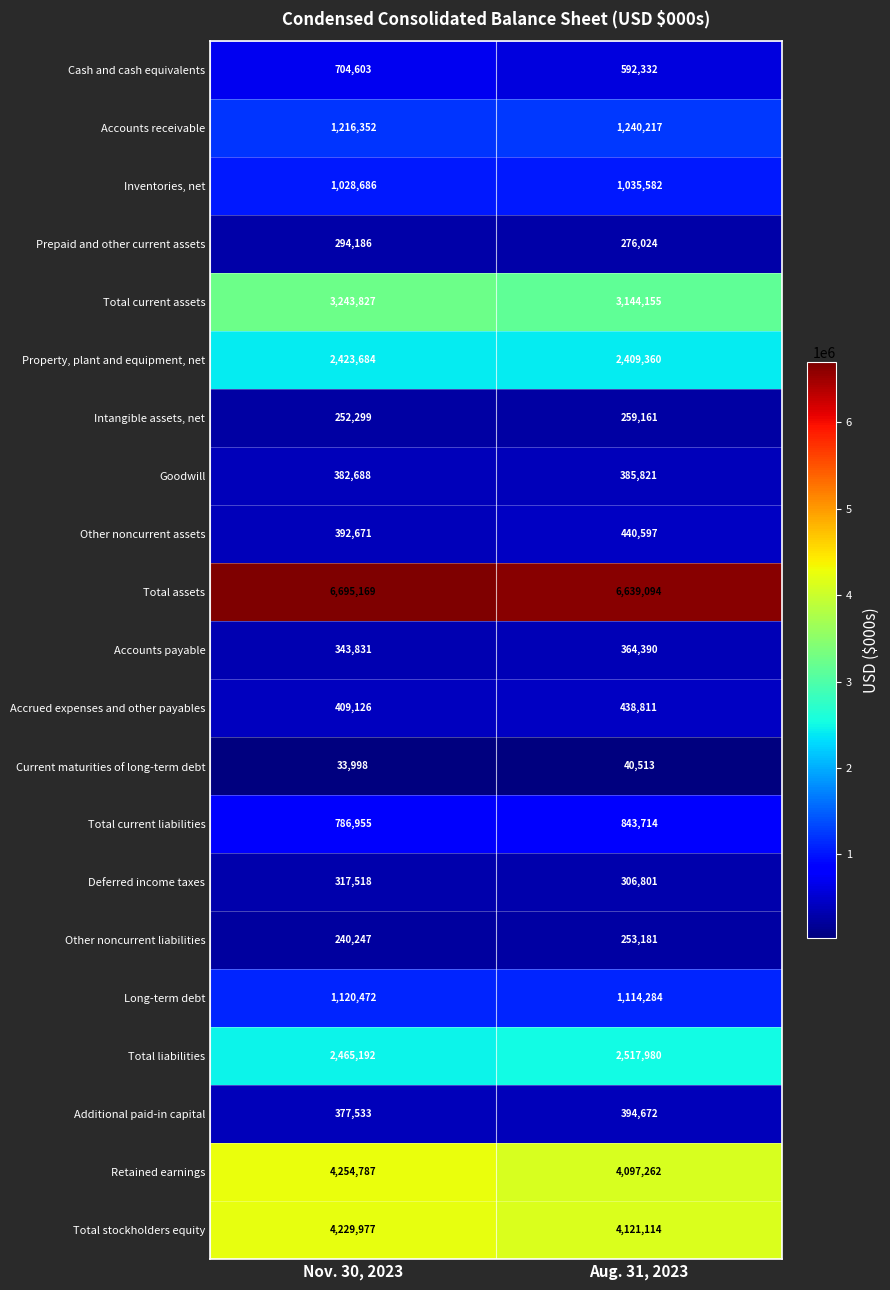

At which category does the chart reach its peak across all series?

Nov. 30, 2023